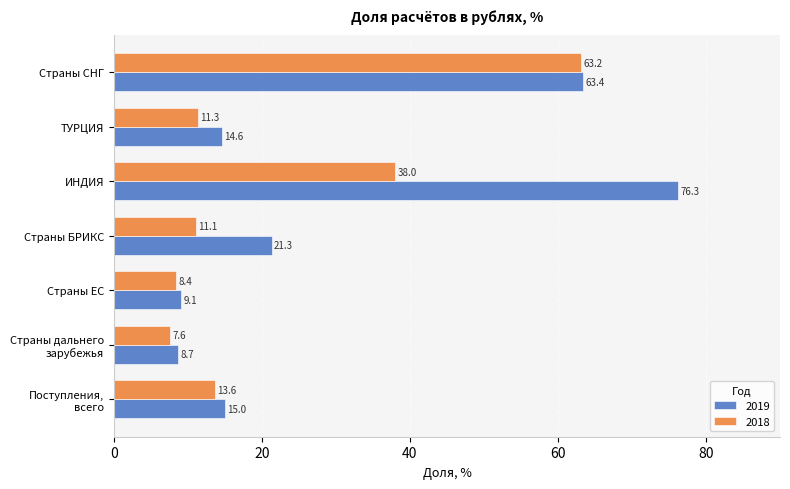

List the series in order of their overall mean, lowest first.

2018, 2019